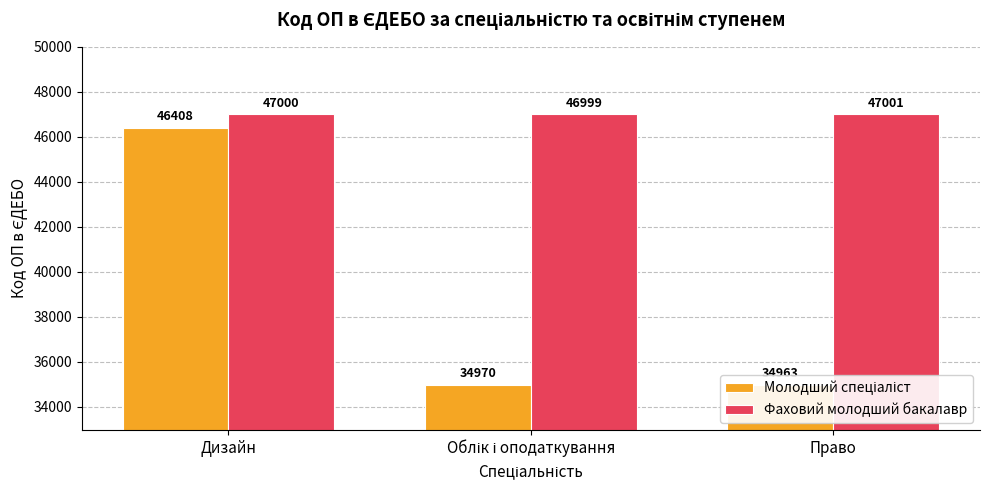

What is the spread (max minus min) of values at Дизайн?

592